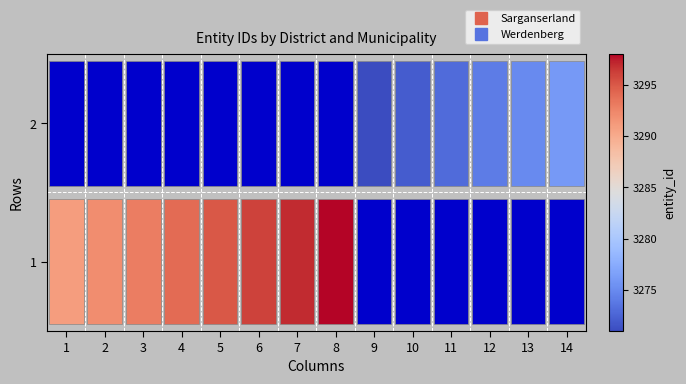

Which has a higher value, 12 or 13?

13